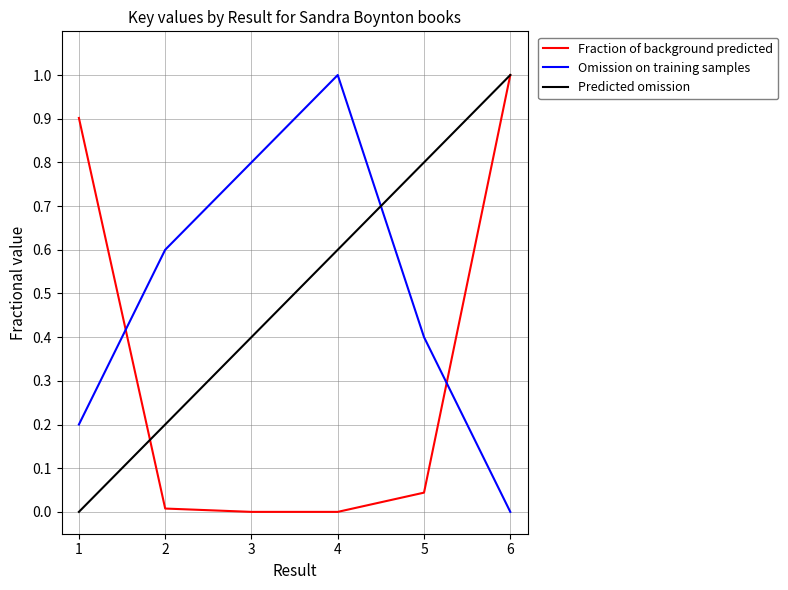

What is the total value across all series at 6?

2.0